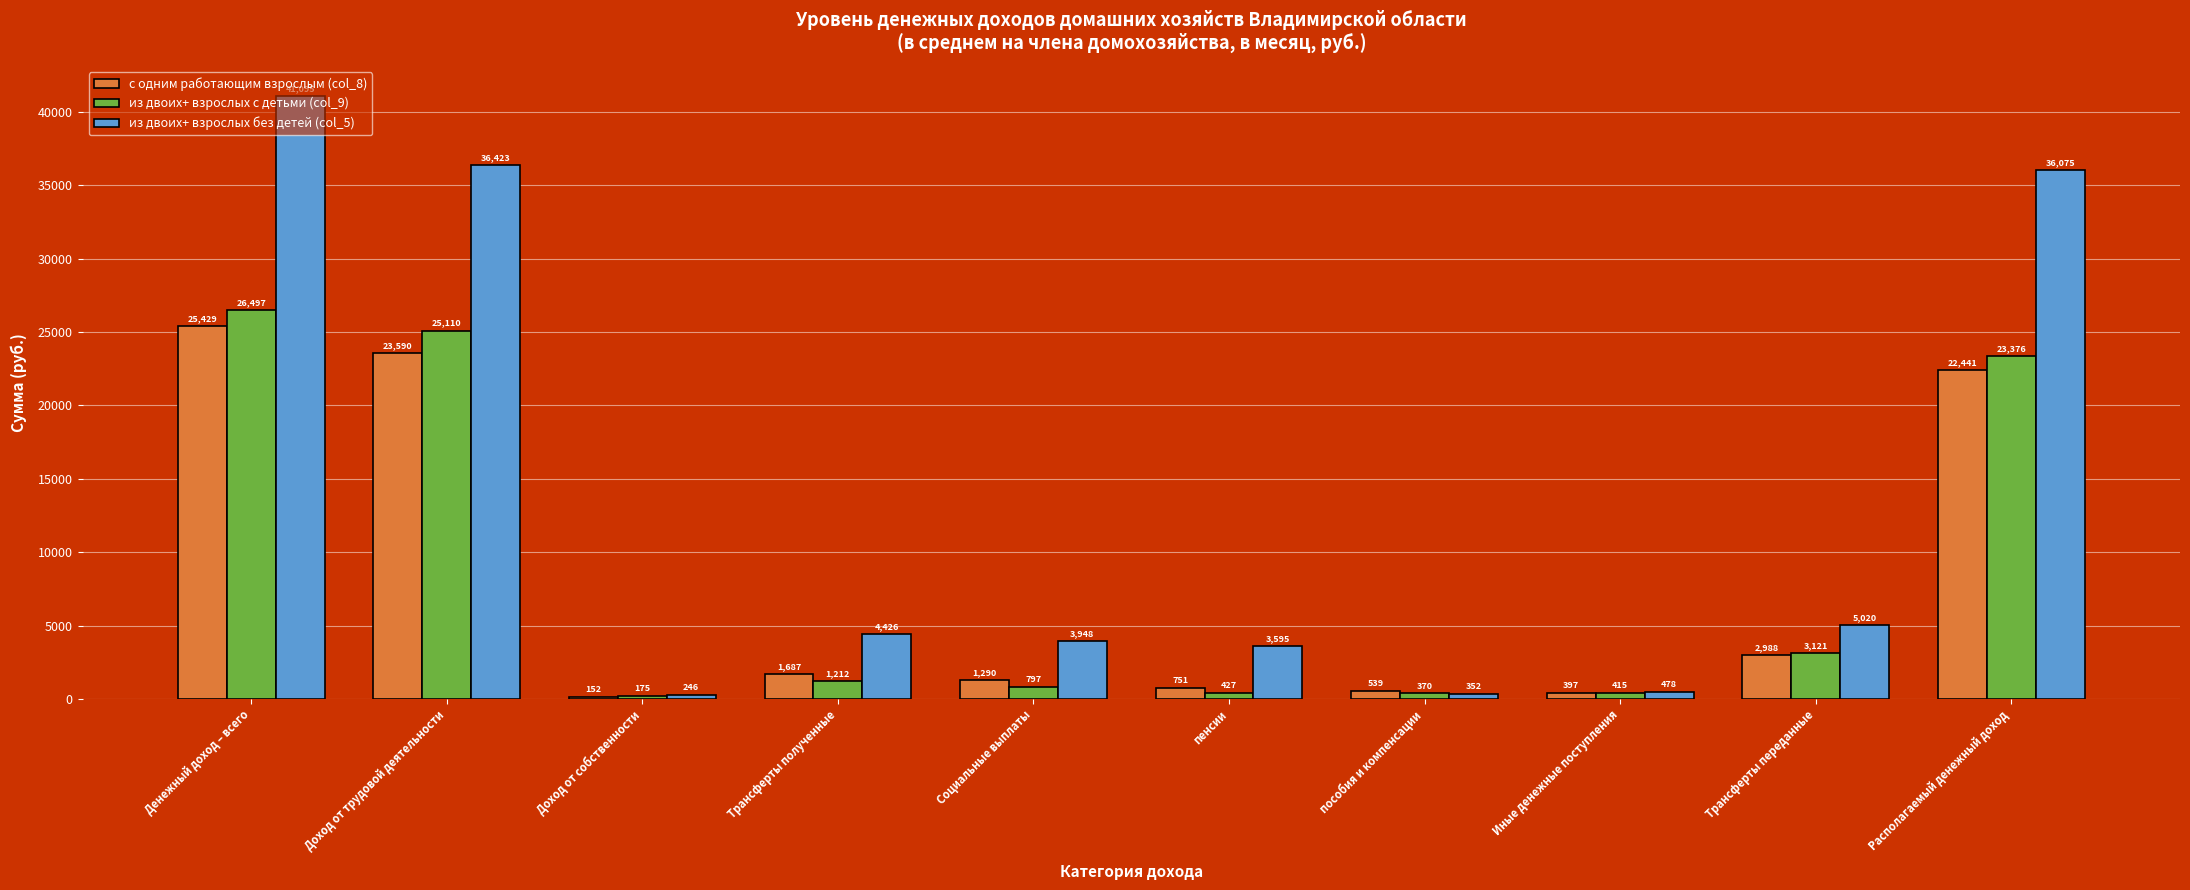

What is the approximate value of из двоих+ взрослых без детей (col_5) at Социальные выплаты?

3947.5